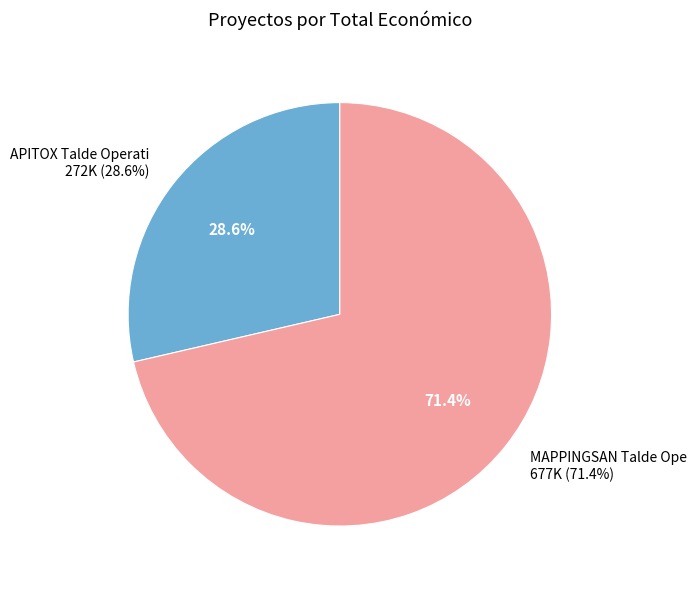

What is the change in value from APITOX Talde Operatiboa to MAPPINGSAN Talde Operatiboa?

+405873